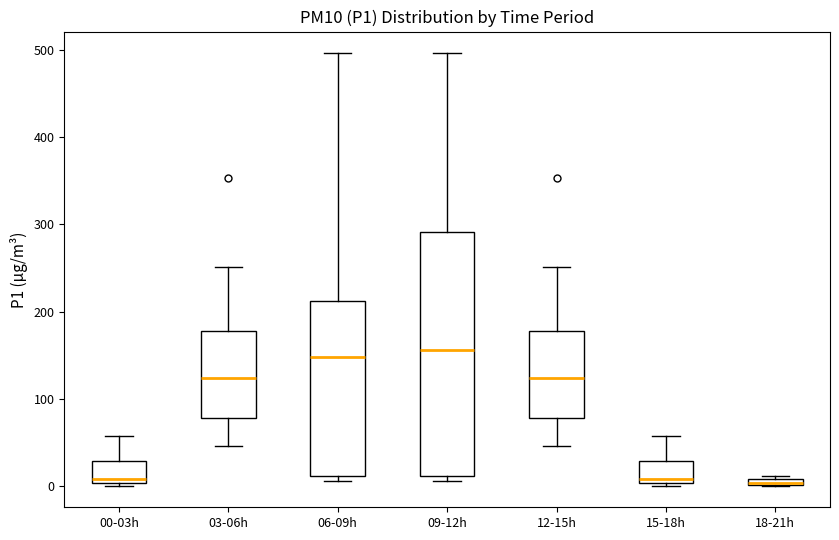

Comparing the boxes themselves (not the whiskers), which one is the tallest?

09-12h